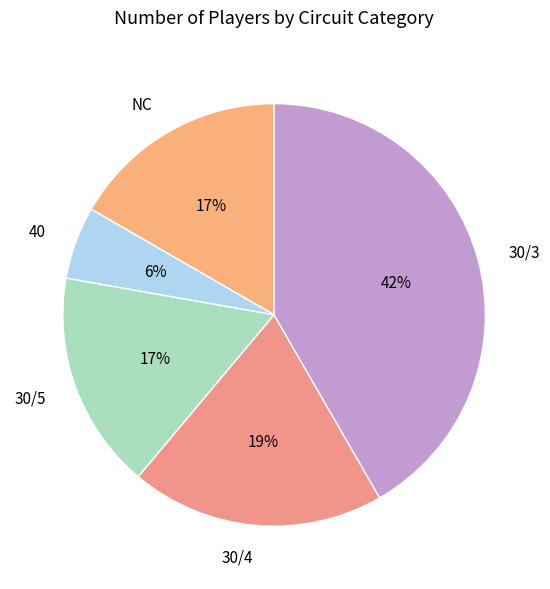

Approximately how many times larger is the value at 40 compared to 30/4?

0.3